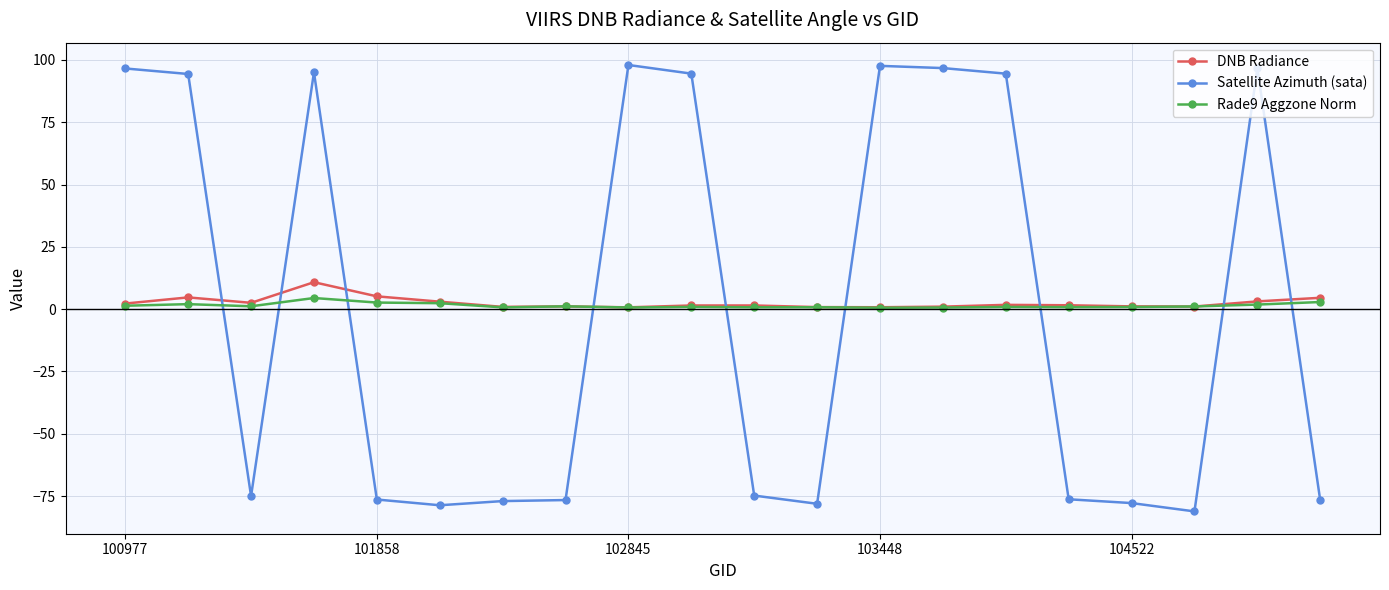

Which series ends up on top after the final intersection of Satellite Azimuth (sata) and DNB Radiance?

DNB Radiance